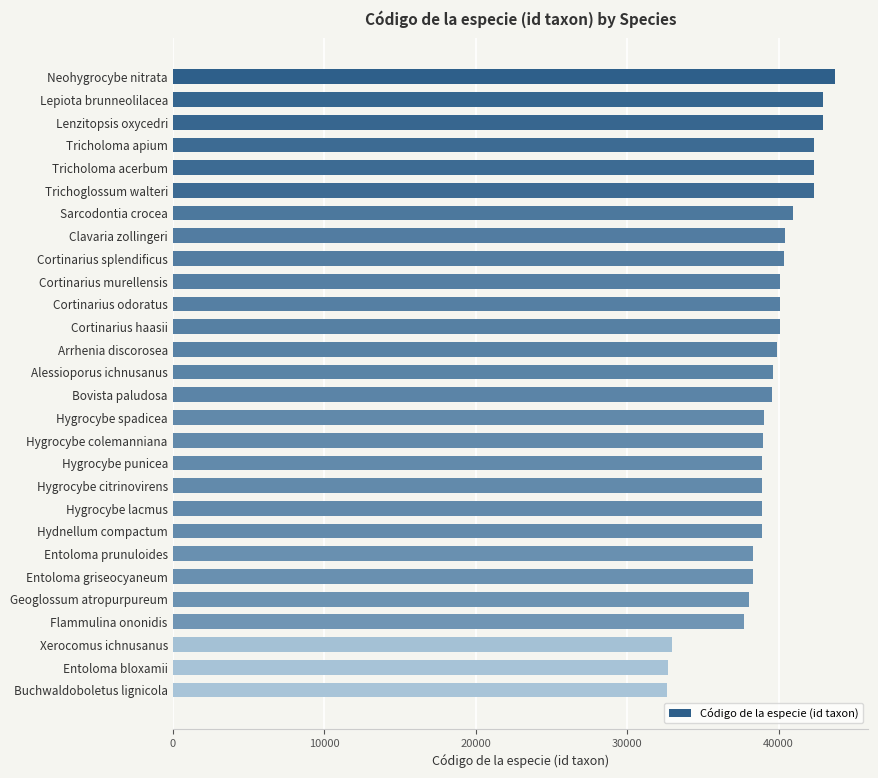

The chart shows a value of 40105 at Cortinarius odoratus. True or false?

True